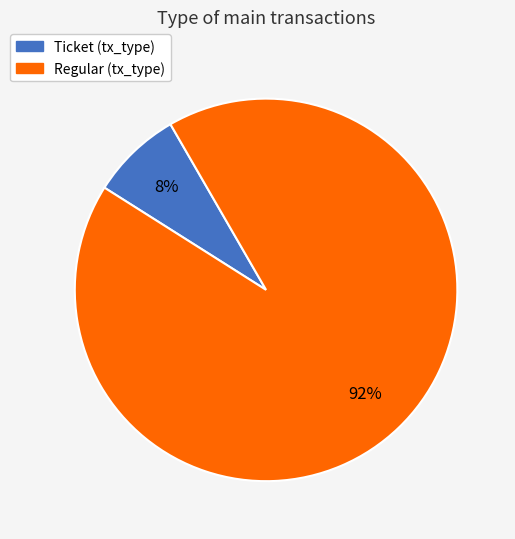

To the nearest percent, what is the average slice percentage?

50%